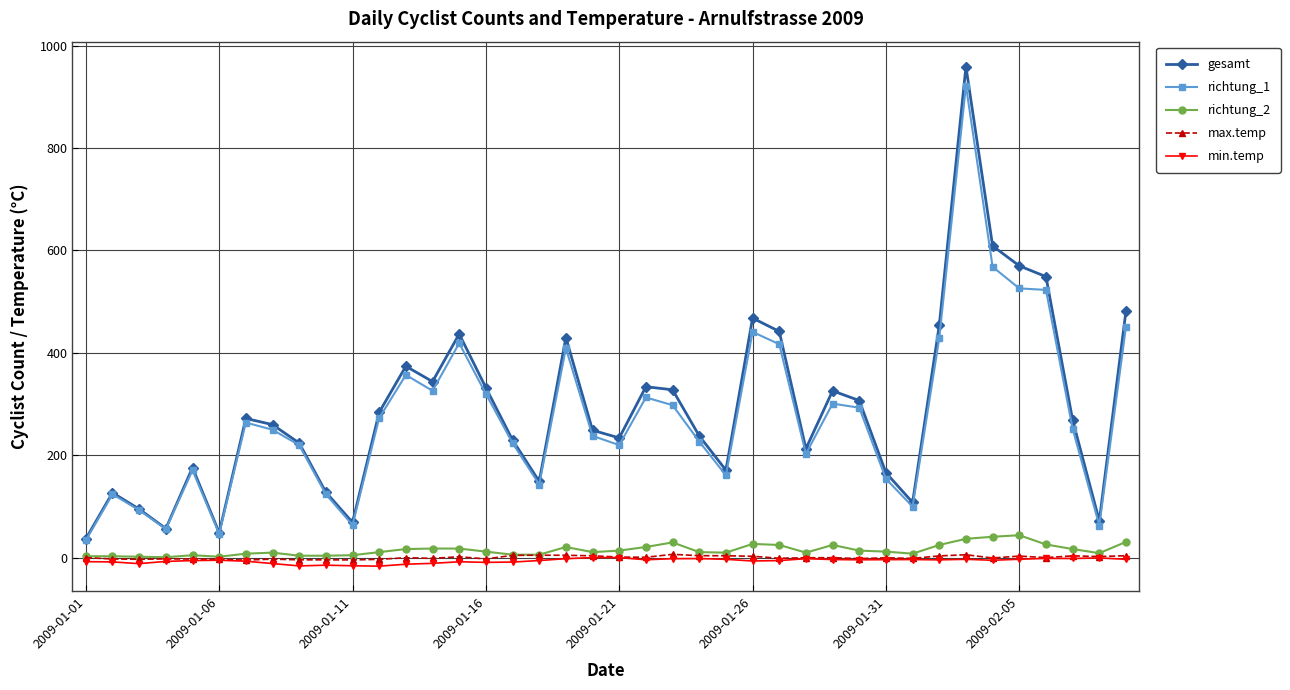

True or false: richtung_2 and gesamt intersect in this chart.

False